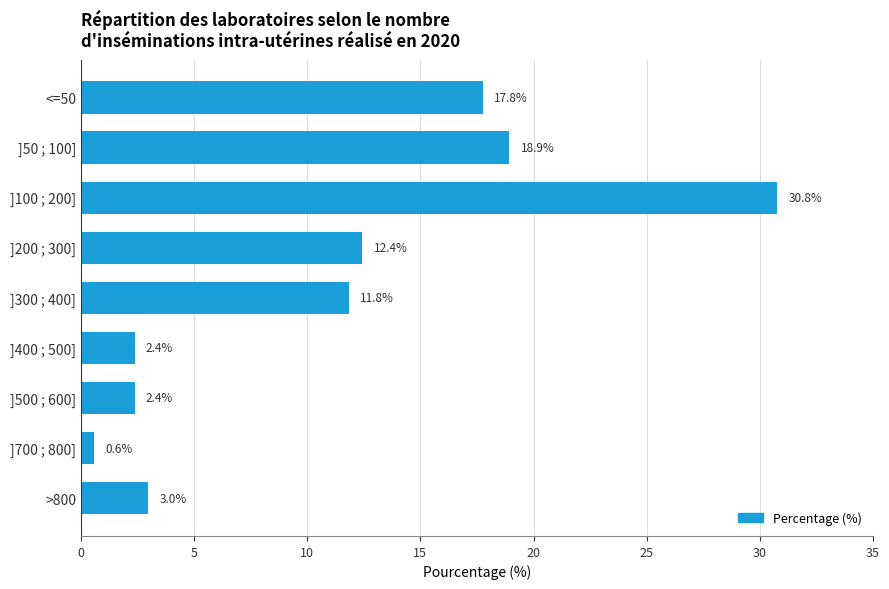

What is the greatest value displayed?

30.8